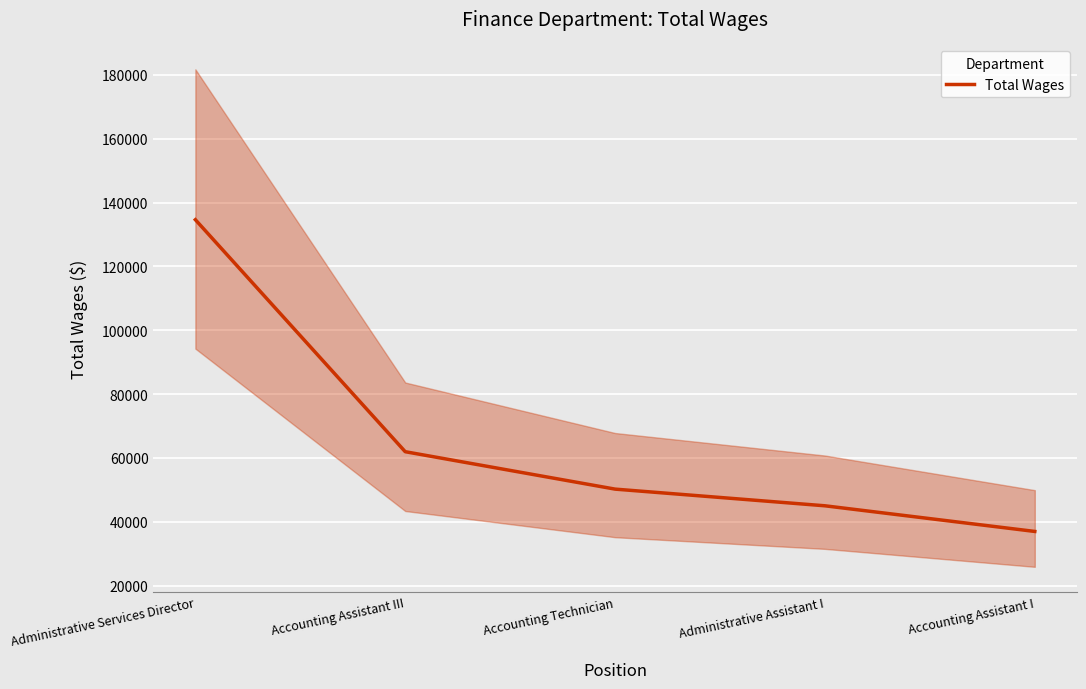

Reading left to right, list all the values displayed in this chart.

Administrative Services Director=134634	Accounting Assistant III=61944	Accounting Technician=50222	Administrative Assistant I=44996	Accounting Assistant I=36960